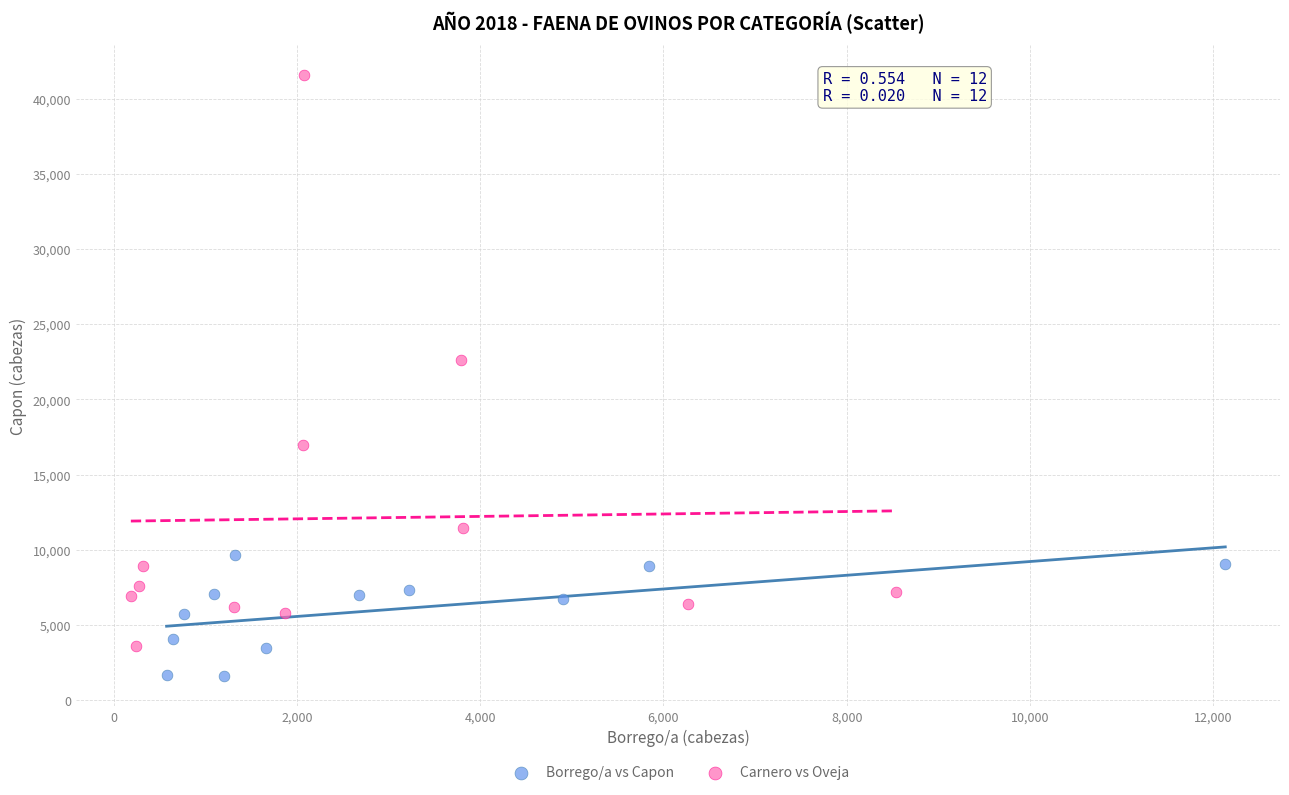

Which series contains the lowest Y value?

Borrego/a vs Capon